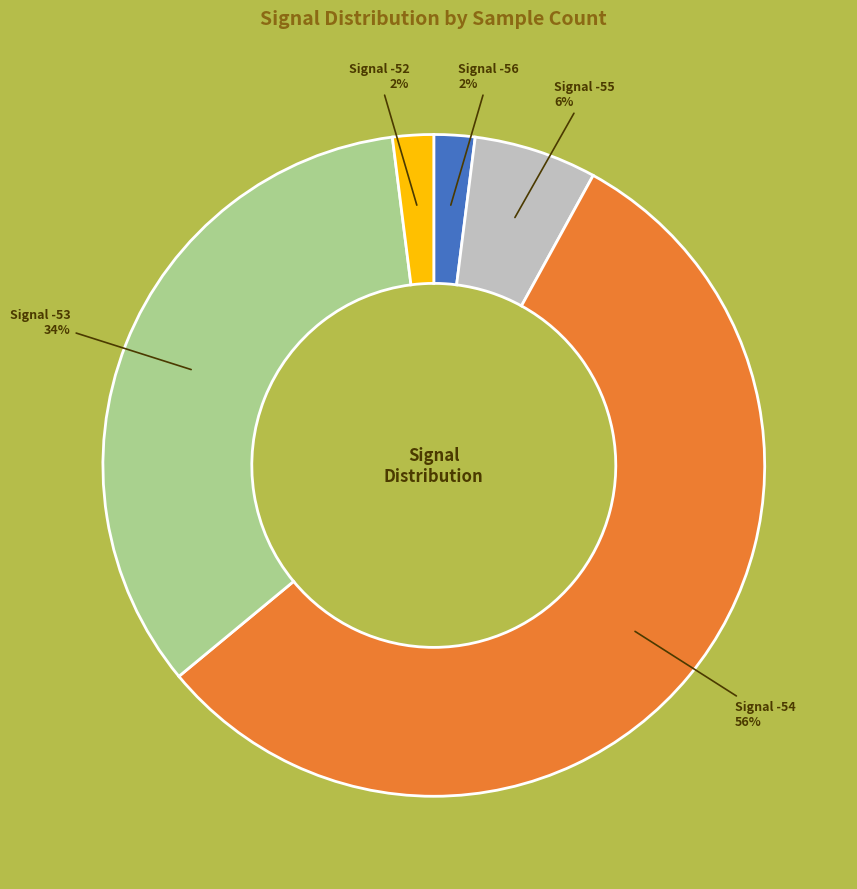

To the nearest percent, what is the difference between the largest and smallest slice percentages?

54%